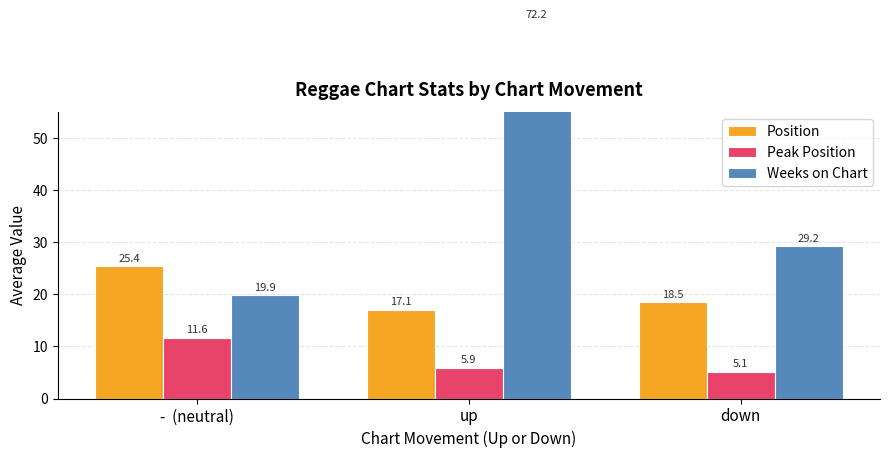

What is the average value of the Weeks on Chart series?

40.4